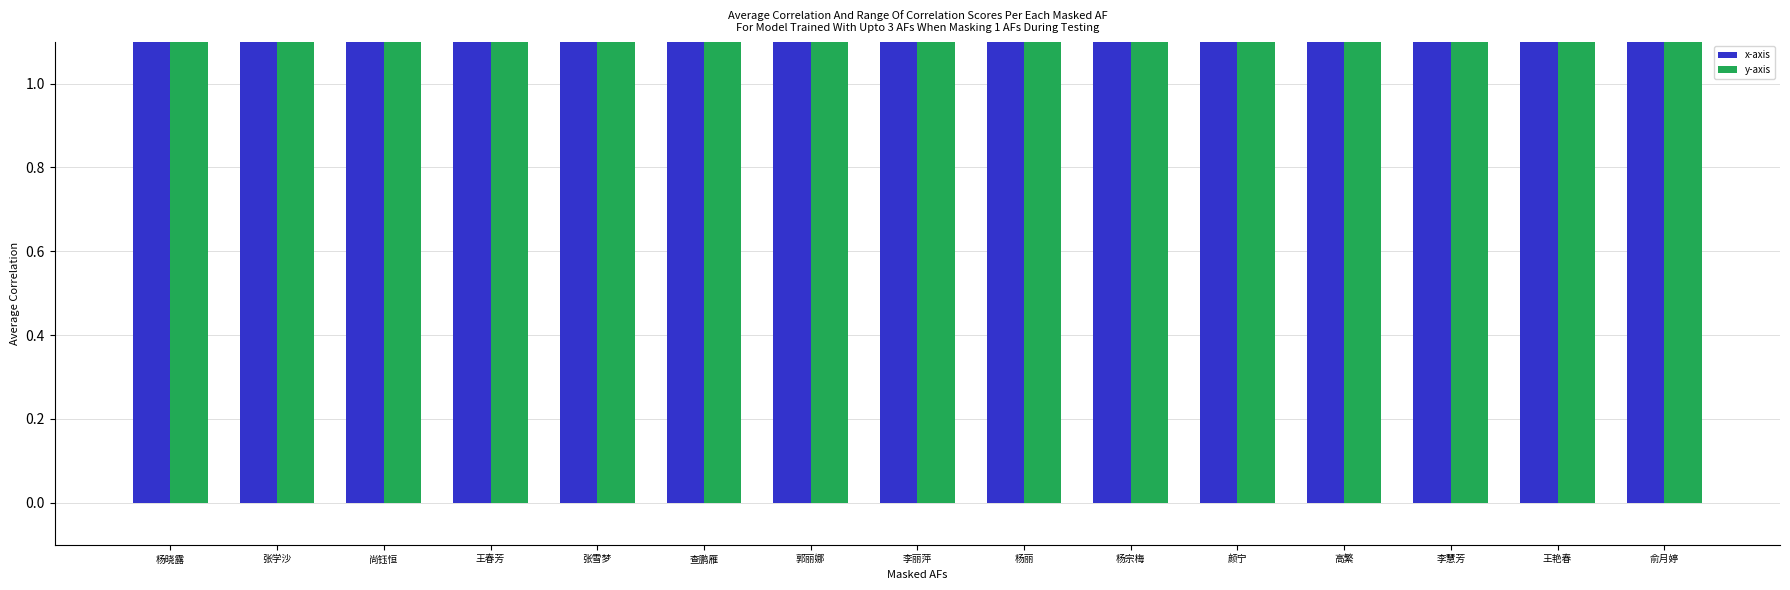

Rank the series at 尚钰恒 from highest to lowest value.

x-axis, y-axis